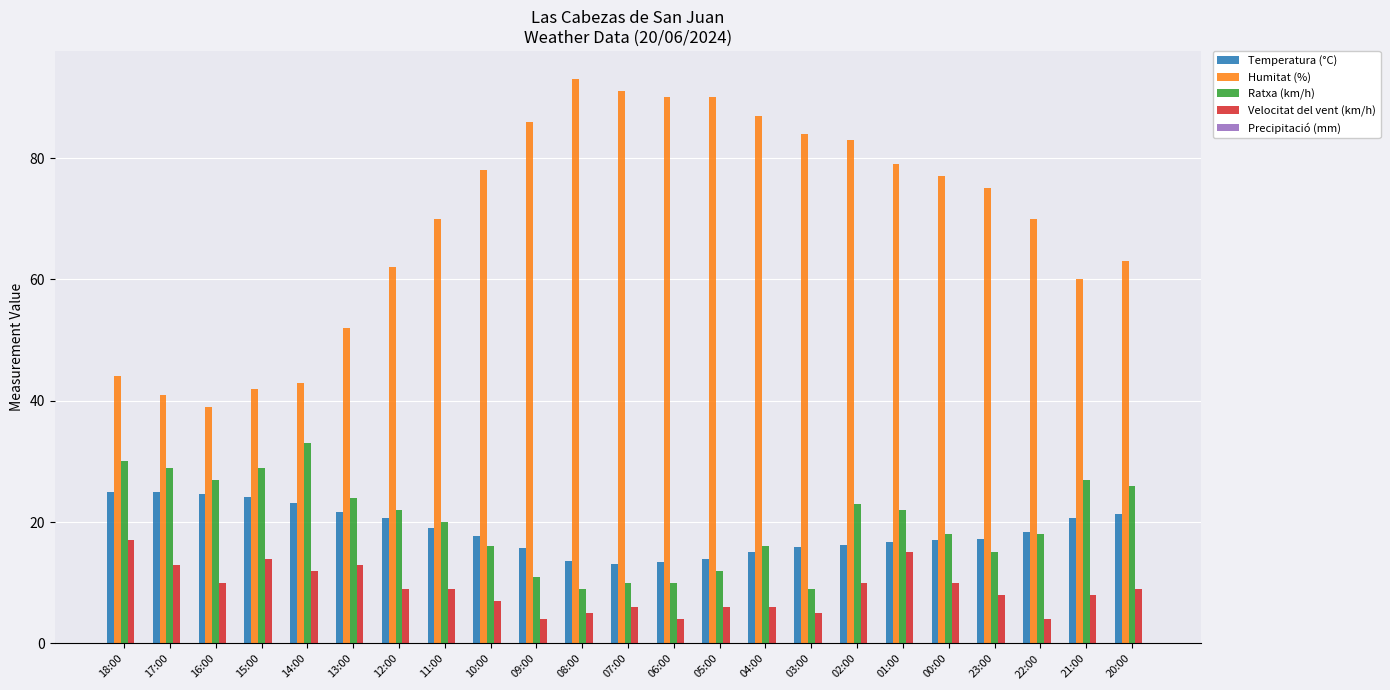

At how many categories does at least one series exceed 80?

8